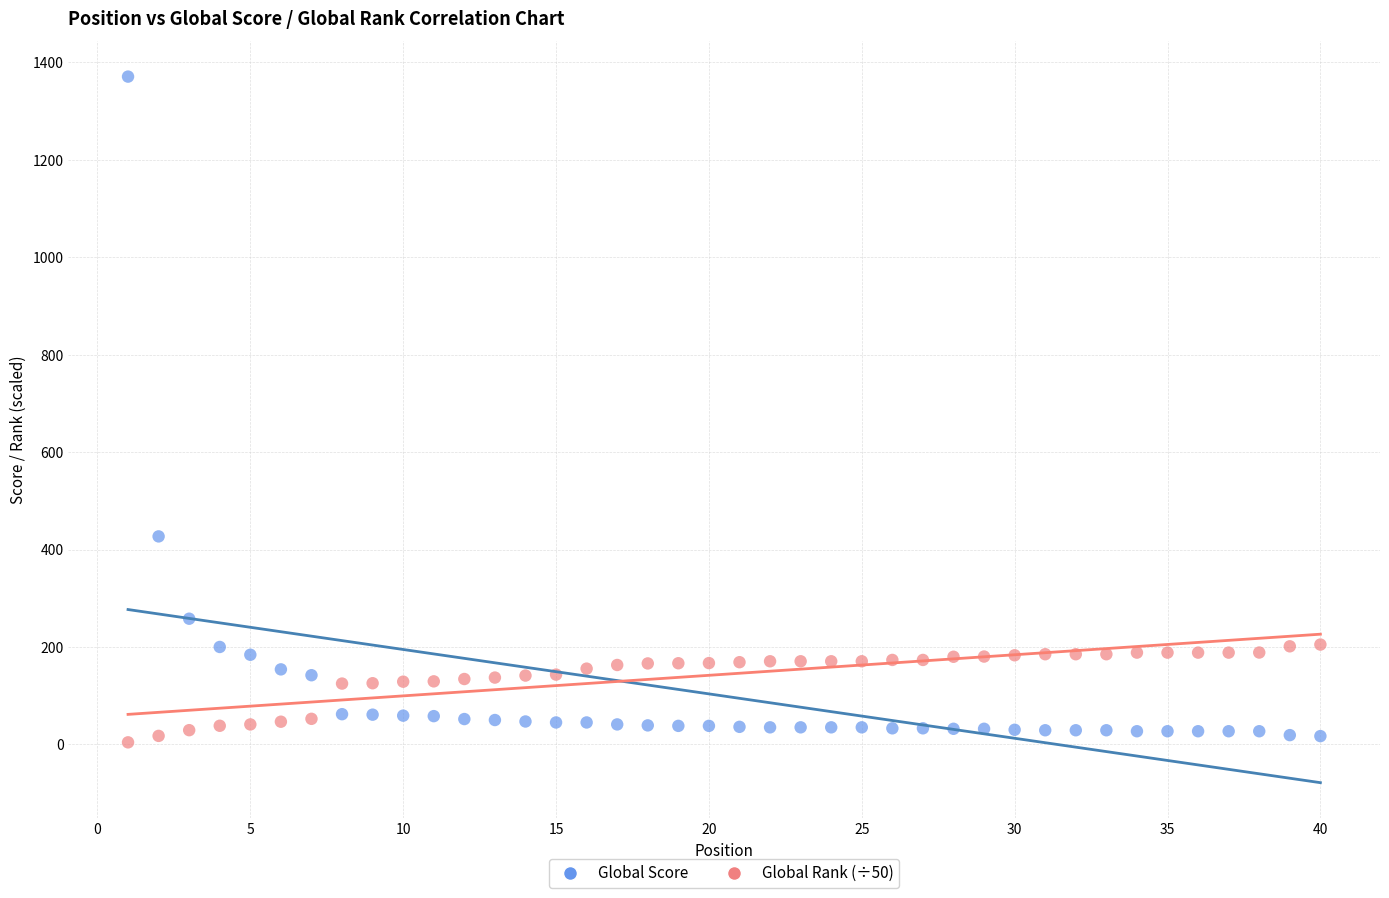

What are all the series names shown in the legend?

Global Score, Global Rank (÷50)